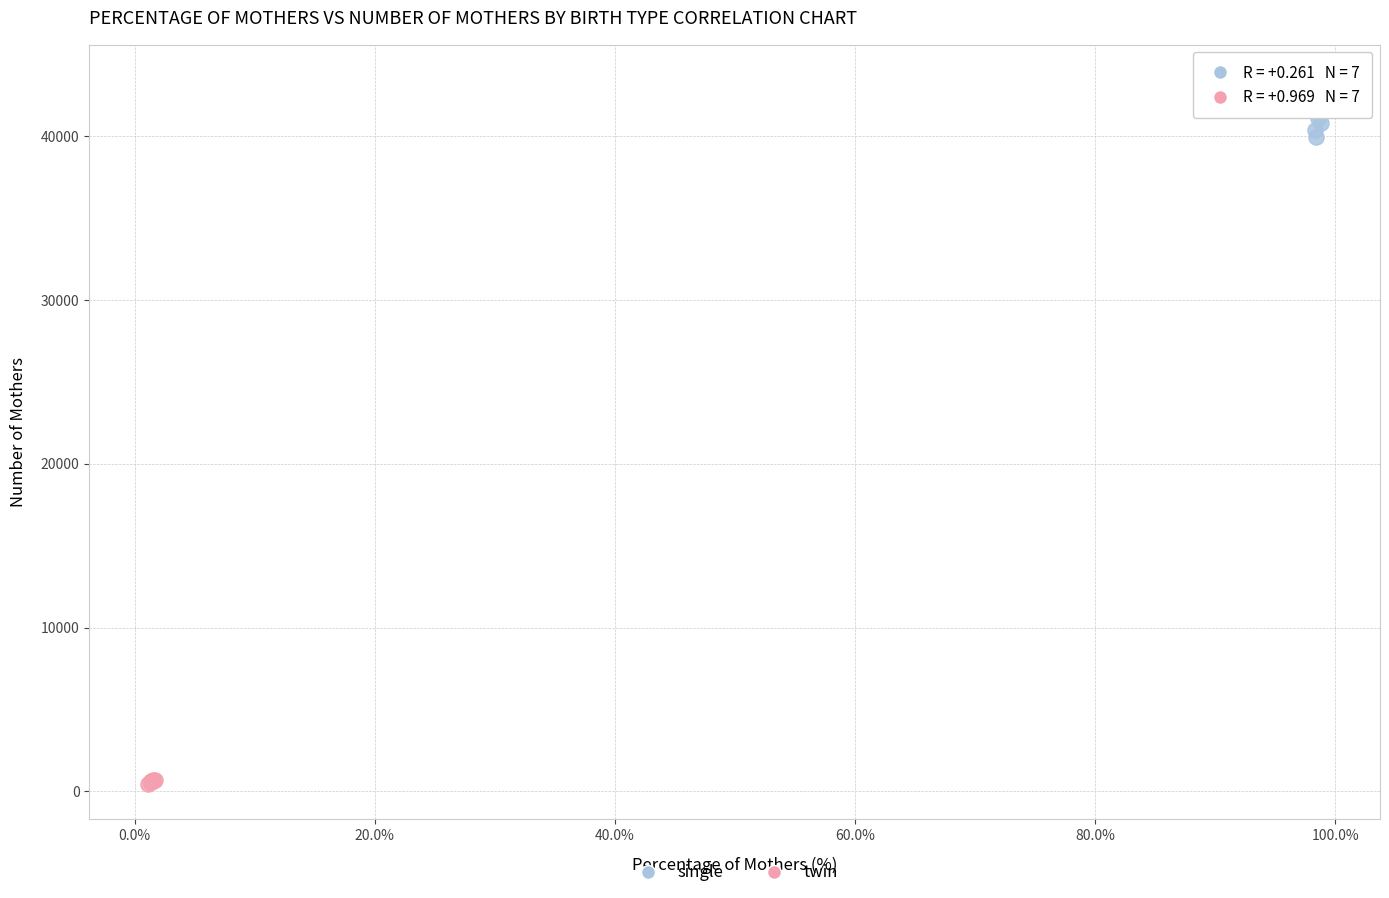

Which series reaches the maximum Y coordinate?

single